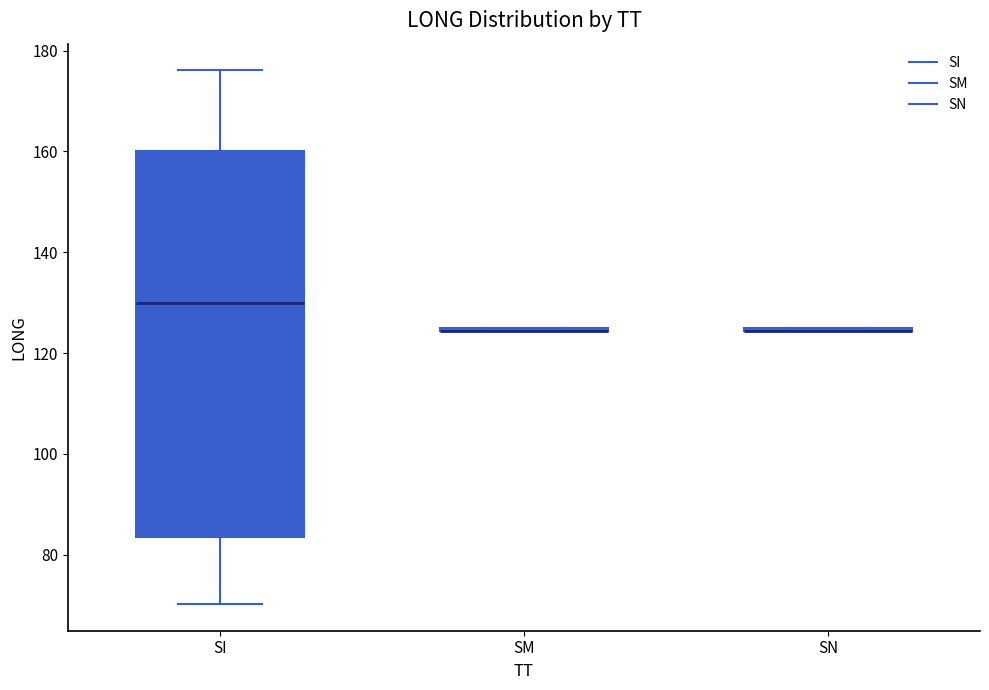

Where is the upper edge of the box for SI on the y-axis? The values are not printed on the chart, so give them approximately, as read against the axis.

160